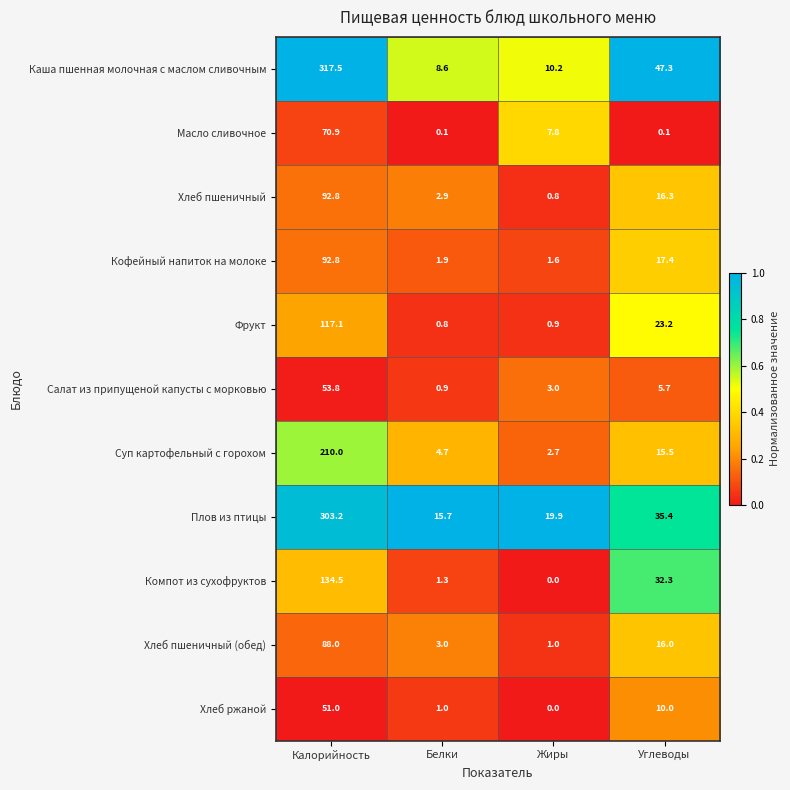

What is the difference between the maximum and minimum values in the Хлеб пшеничный series?

92.0